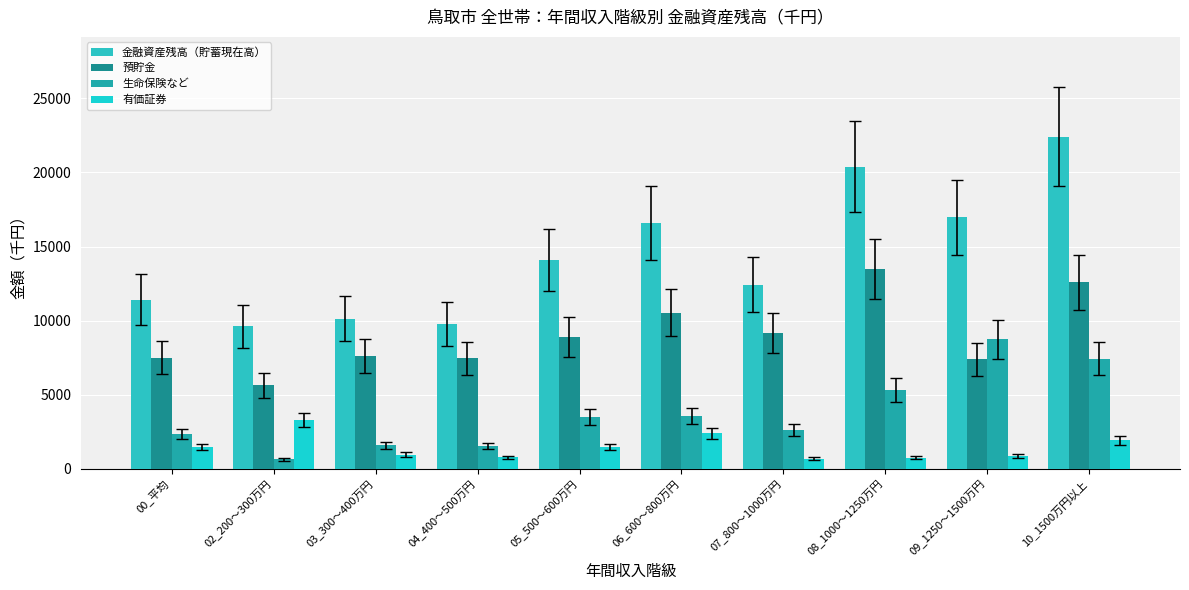

List the series in order of their peak value, highest first.

金融資産残高（貯蓄現在高）, 預貯金, 生命保険など, 有価証券